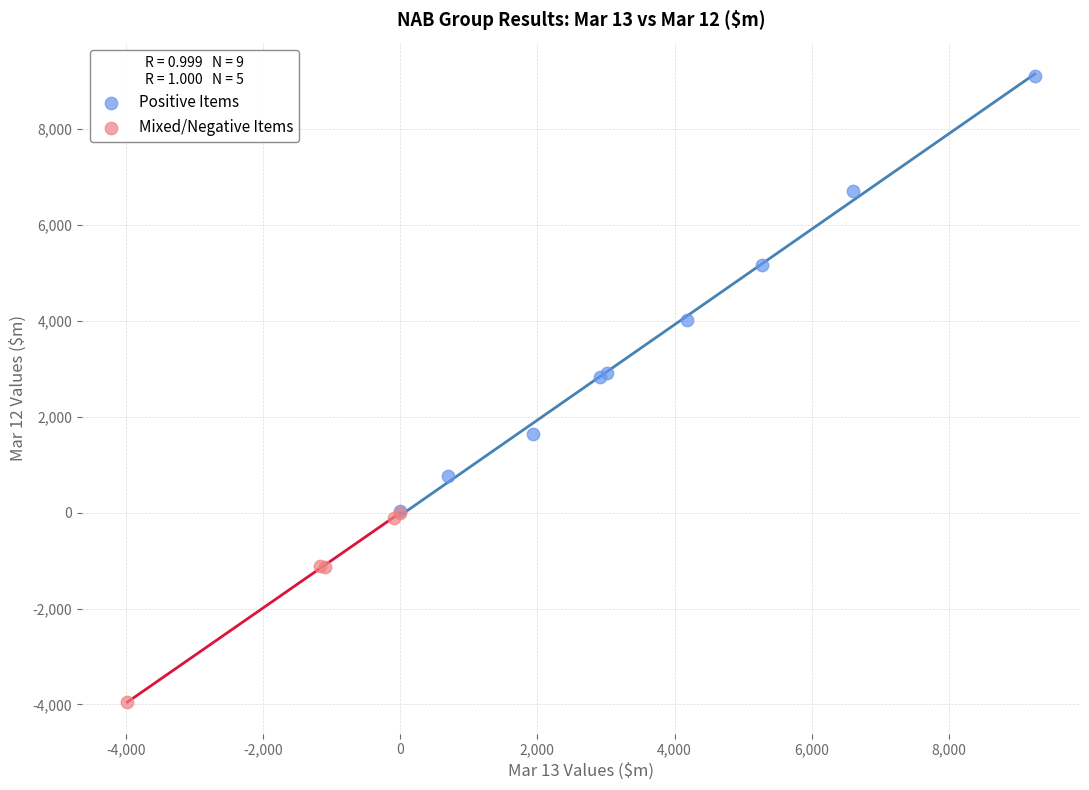

Which series reaches the maximum Y coordinate?

Positive Items